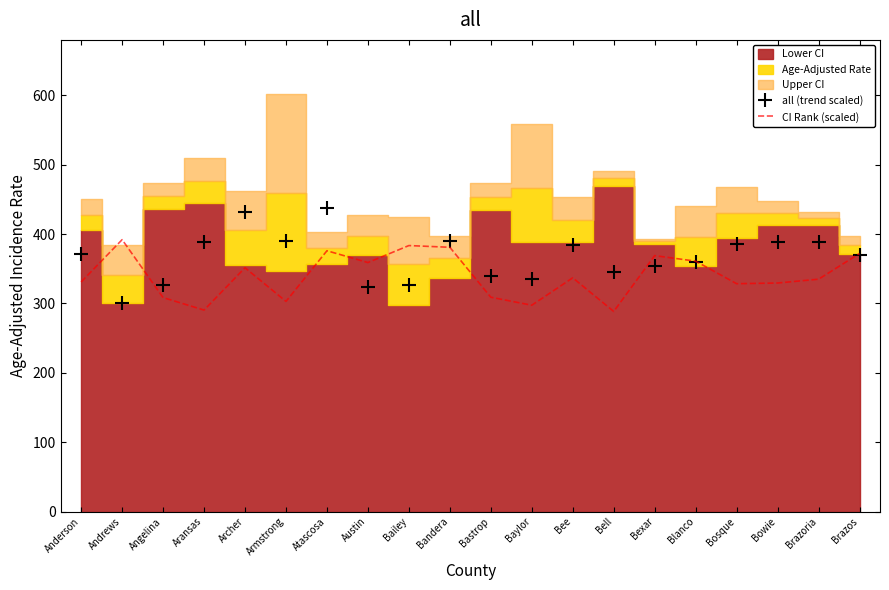

How many times do all (trend scaled) and CI Rank (scaled) cross each other?

7